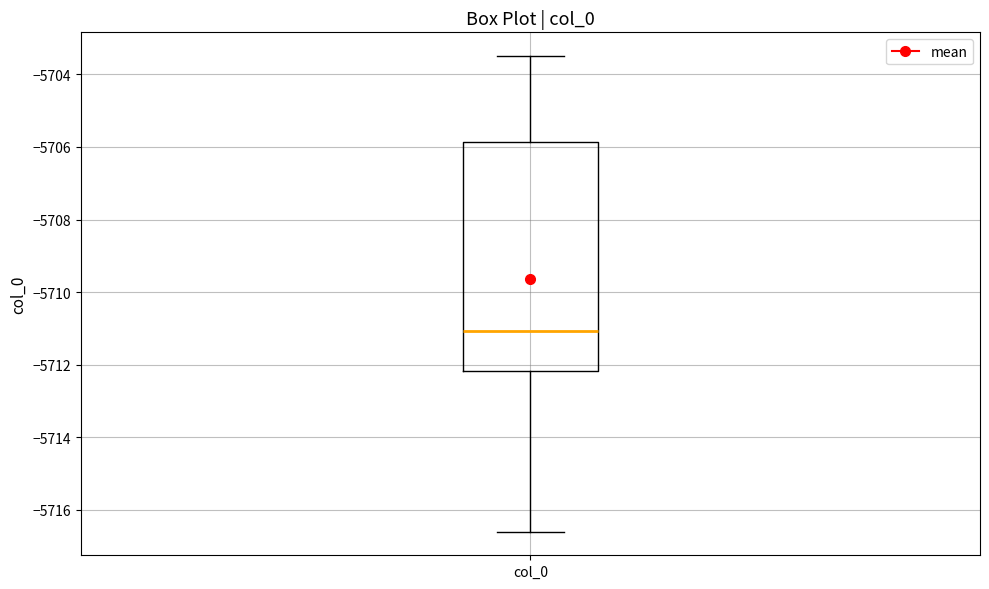

Where does the upper whisker of the box for col_0 end on the y-axis? The values are not printed on the chart, so give them approximately, as read against the axis.

-5703.4